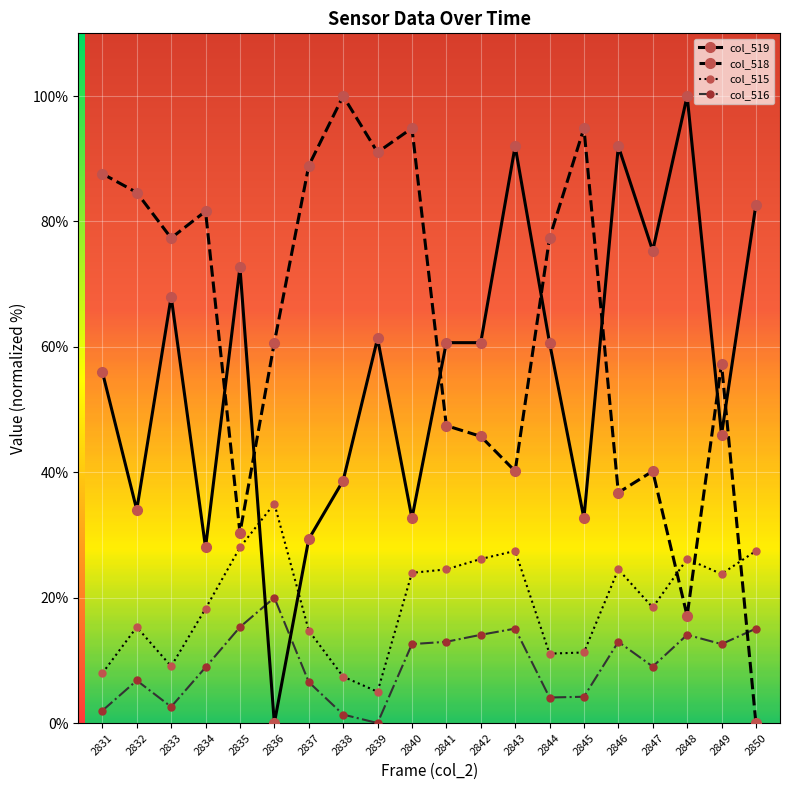

True or false: col_516 has more than 0 points higher than both neighbors.

True